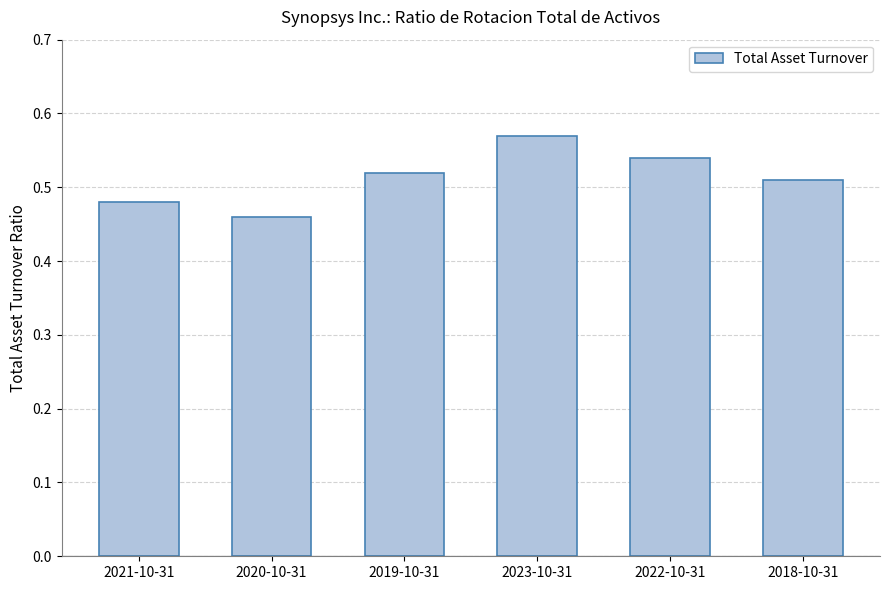

Between 2018-10-31 and 2020-10-31, which is larger?

2018-10-31